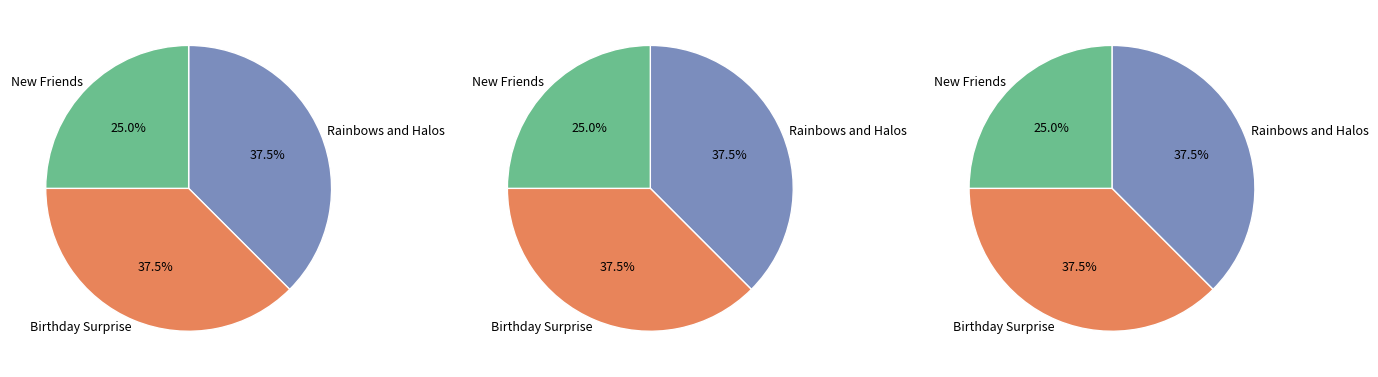

What is the smallest slice in the pie chart?

New Friends